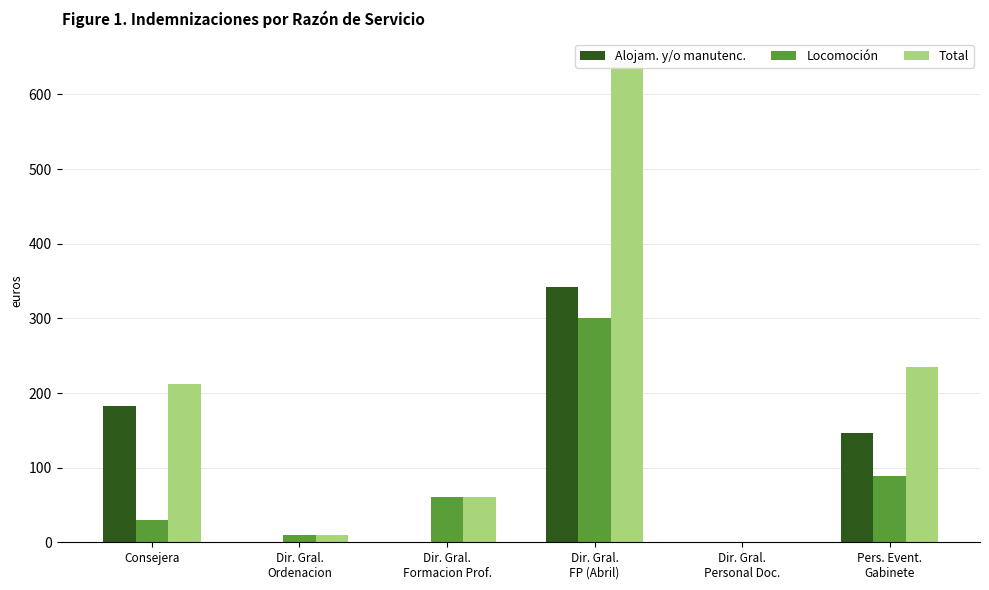

How many values in Total are above zero?

5